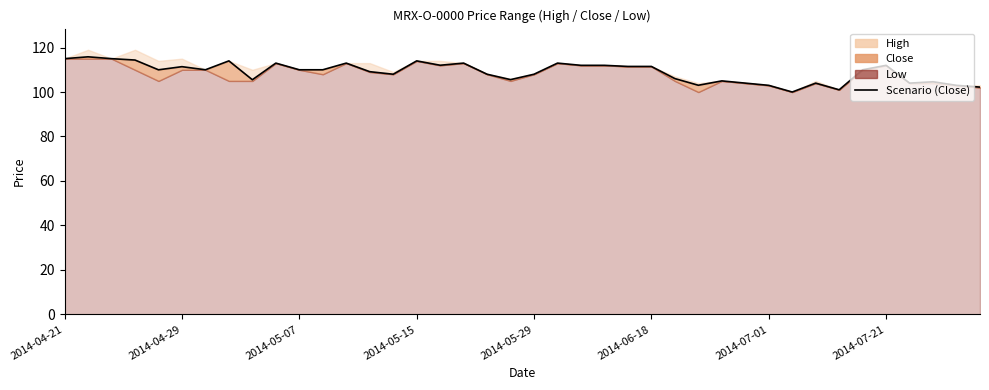

What is the smallest value displayed?

100.0